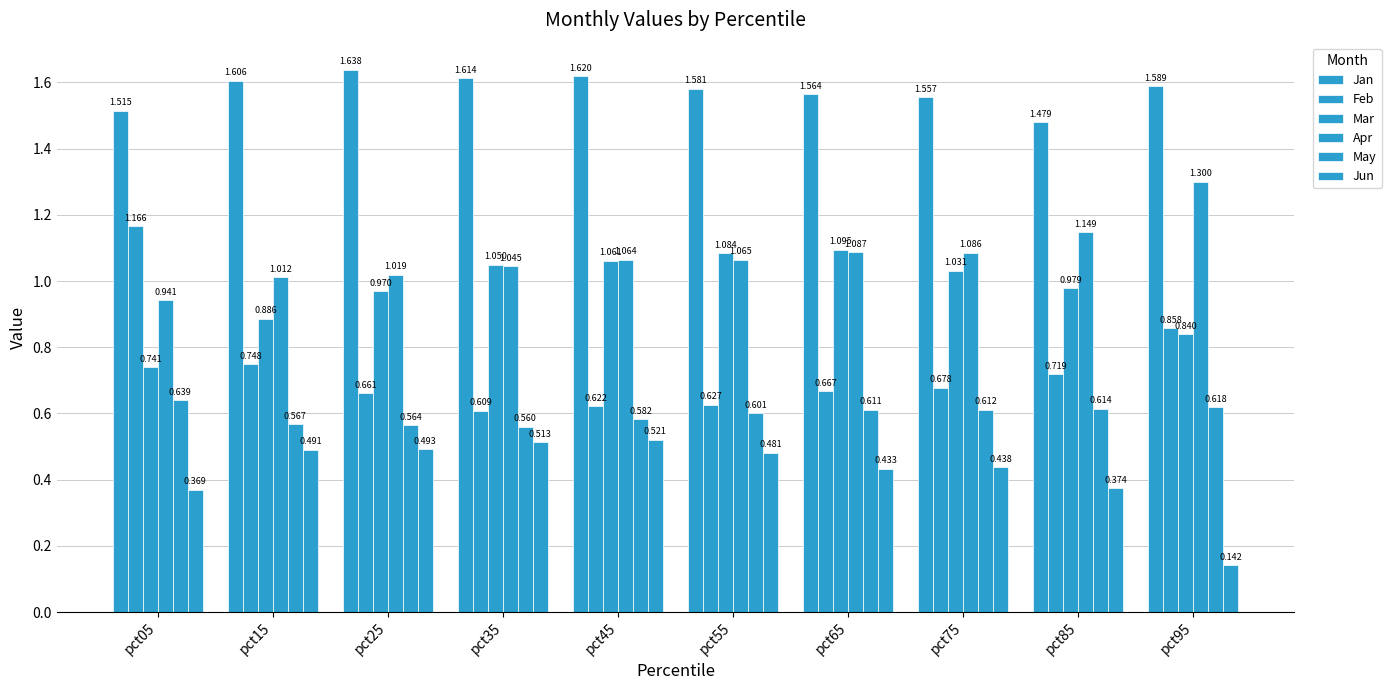

Which series has the widest spread of values?

Feb